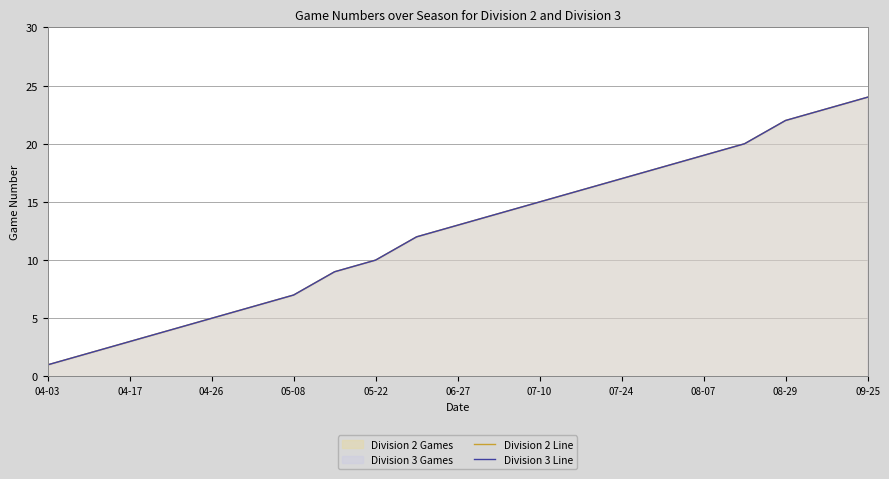

What is the average value of the Division 3 Line series?

12